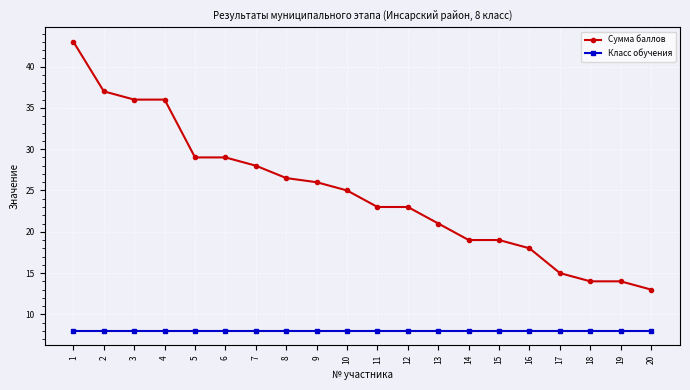

Reading right to left, transcribe all the data shown in this chart.

Сумма баллов: 13.0	14.0	14.0	15.0	18.0	19.0	19.0	21.0	23.0	23.0	25.0	26.0	26.5	28.0	29.0	29.0	36.0	36.0	37.0	43.0
Класс обучения: 8.0	8.0	8.0	8.0	8.0	8.0	8.0	8.0	8.0	8.0	8.0	8.0	8.0	8.0	8.0	8.0	8.0	8.0	8.0	8.0